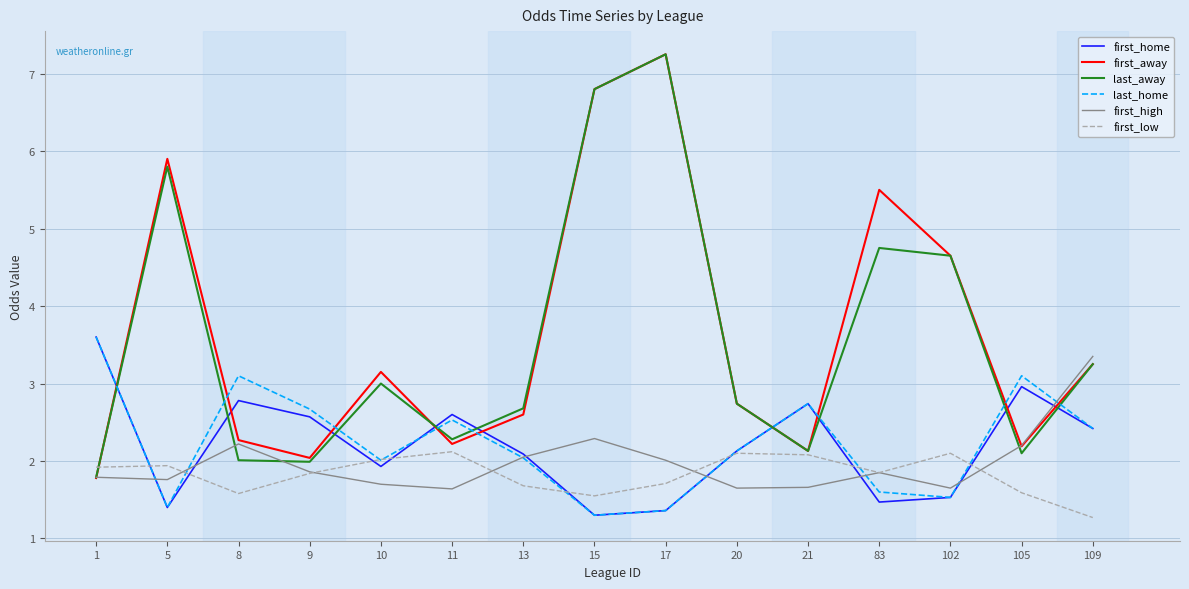

Which series changed the most between 9 and 15?

last_away